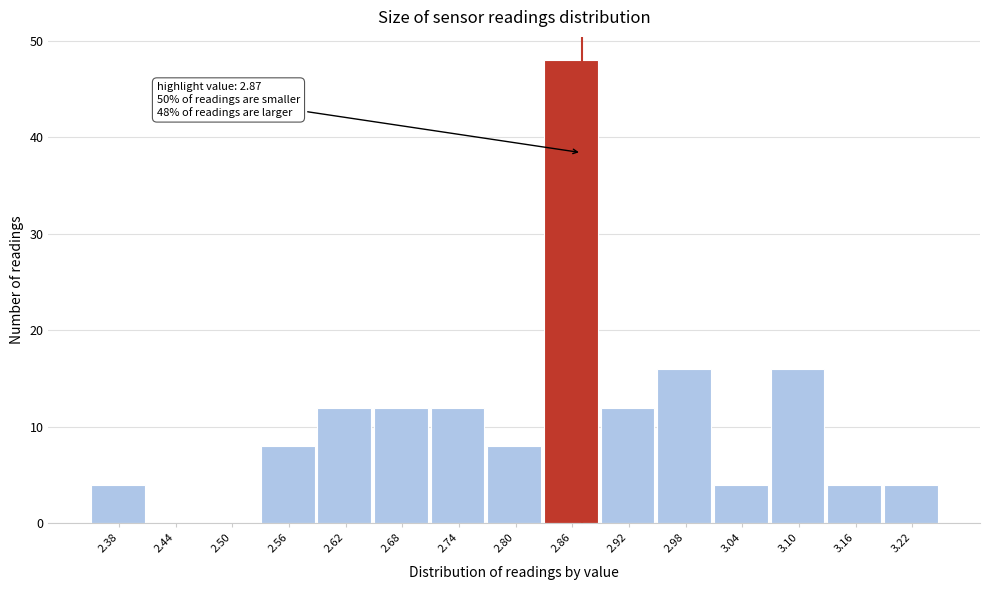

Over which range of the x-axis is the bar tallest?

2.83 to 2.89